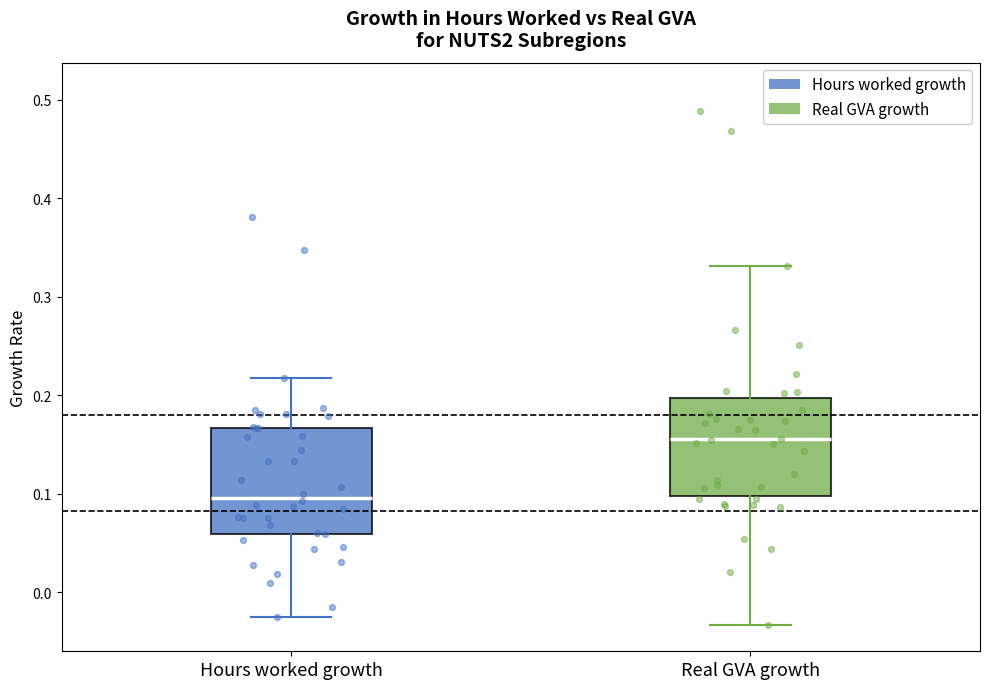

Reading left to right, transcribe this box plot: for each box, give where its median line is, the range the box spans, and where its two whiskers end, as read against the y-axis. The values are not printed on the chart, so give them approximately, as read against the axis.

Hours worked growth: median 0.10, box 0.06 to 0.17, whiskers -0.02 to 0.22
Real GVA growth: median 0.16, box 0.10 to 0.20, whiskers -0.03 to 0.33